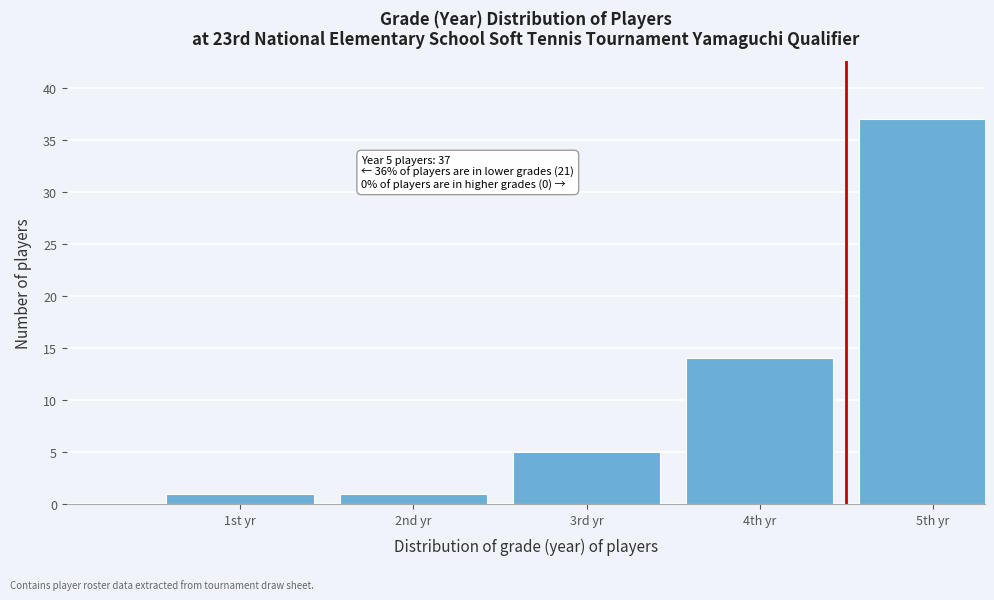

Reading left to right, what are all the values shown in this chart?

1	1	5	14	37